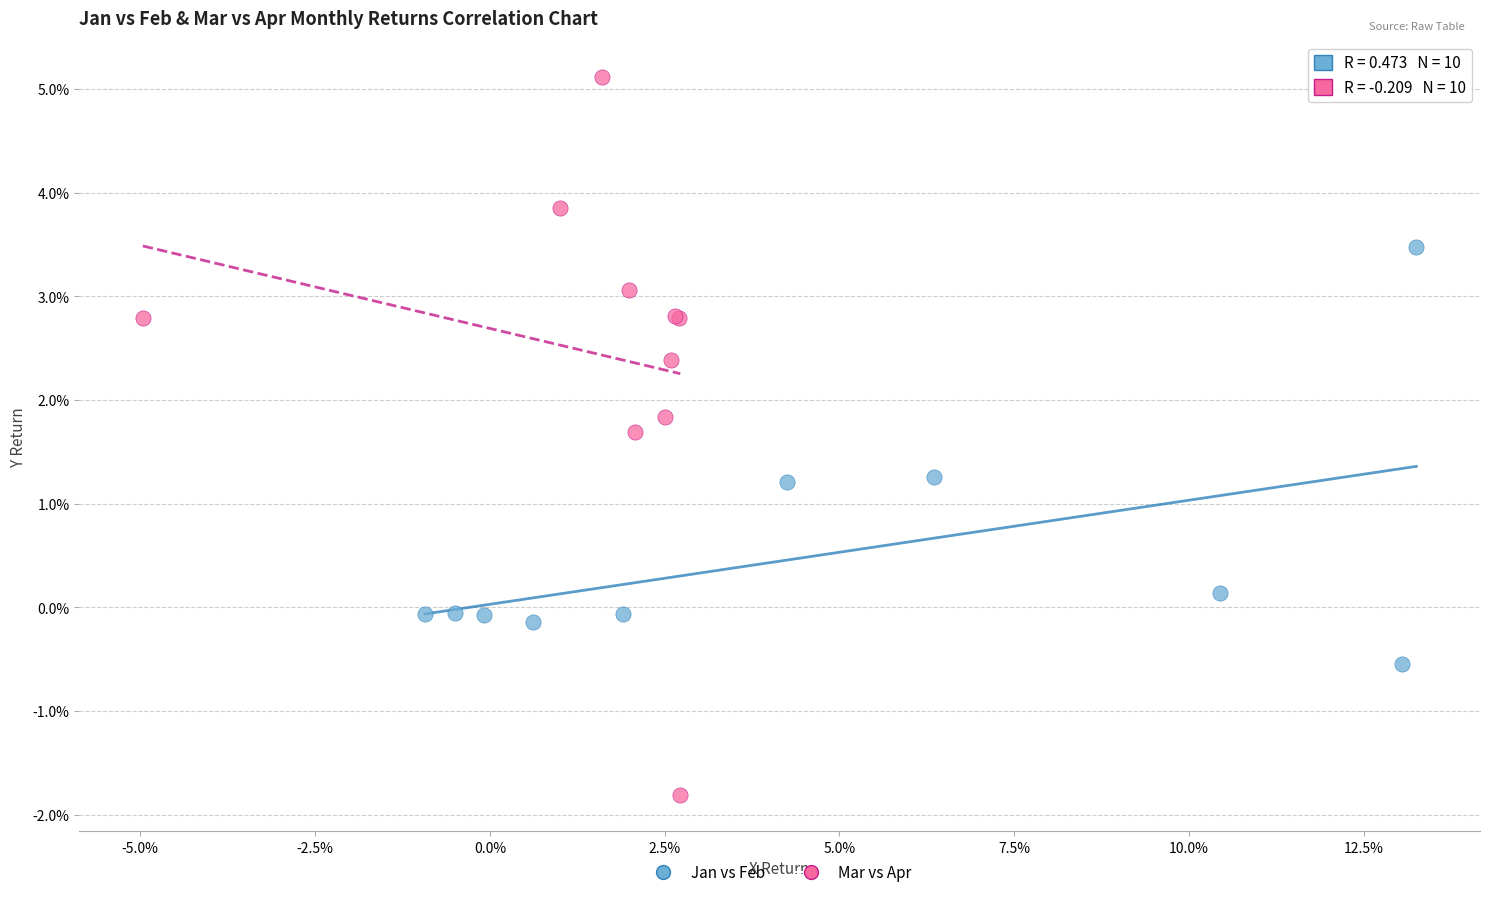

Which series has the largest Y range (max minus min)?

Mar vs Apr